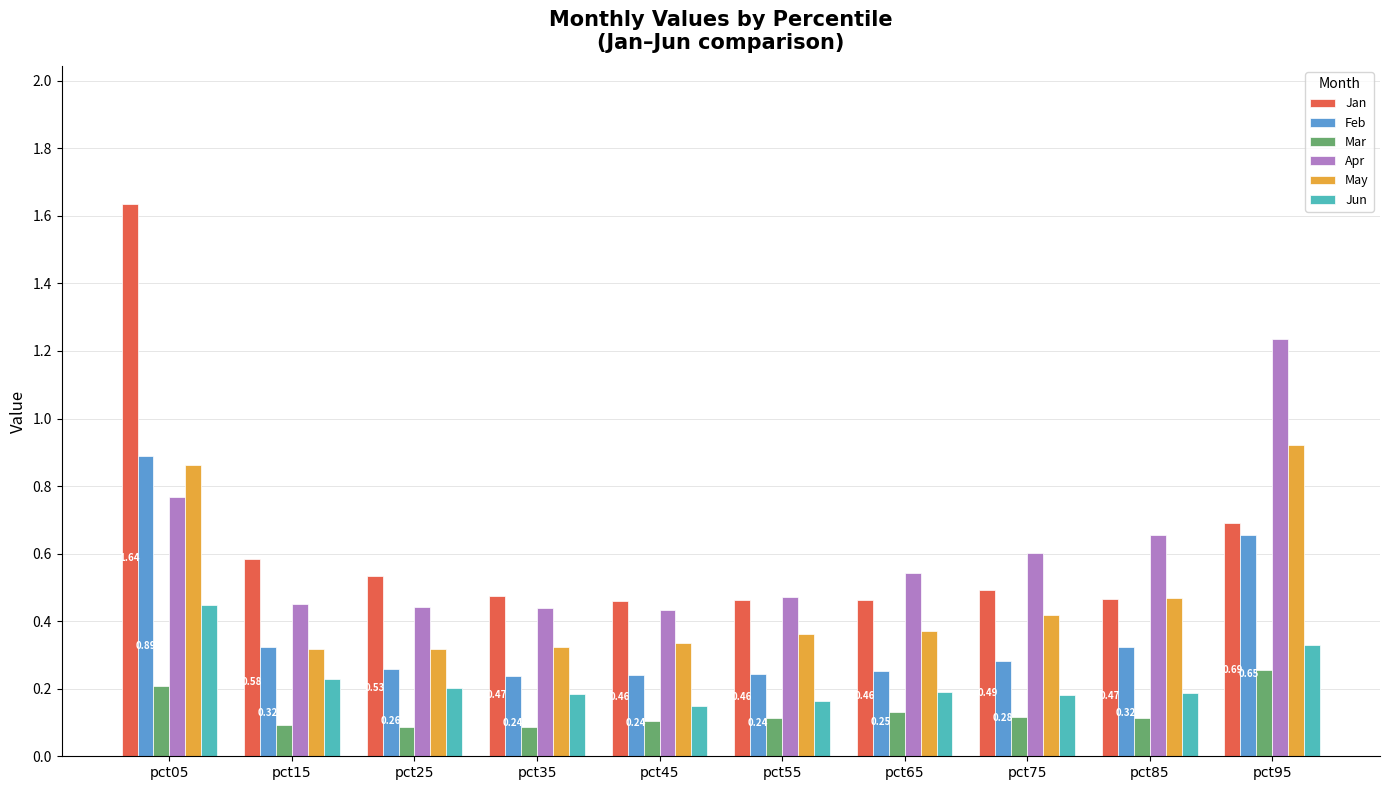

Which series has the widest spread of values?

Jan